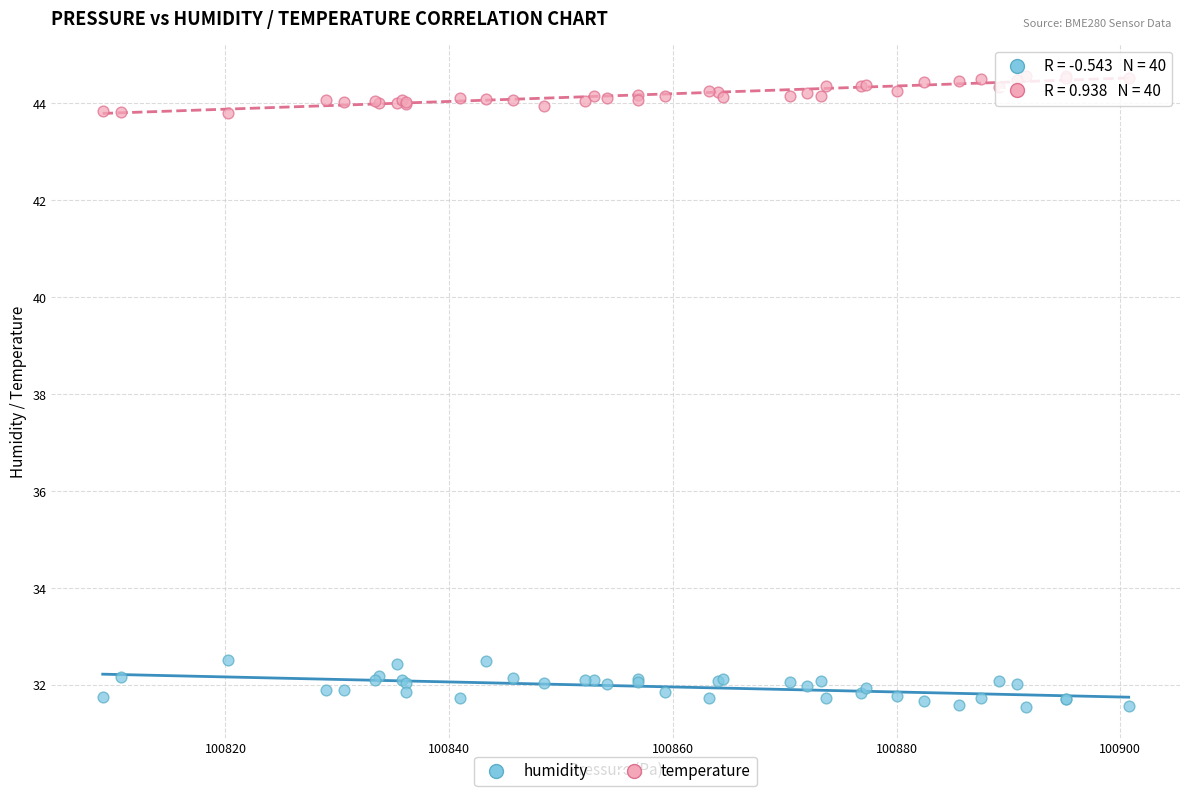

Which series contains the highest Y value?

temperature